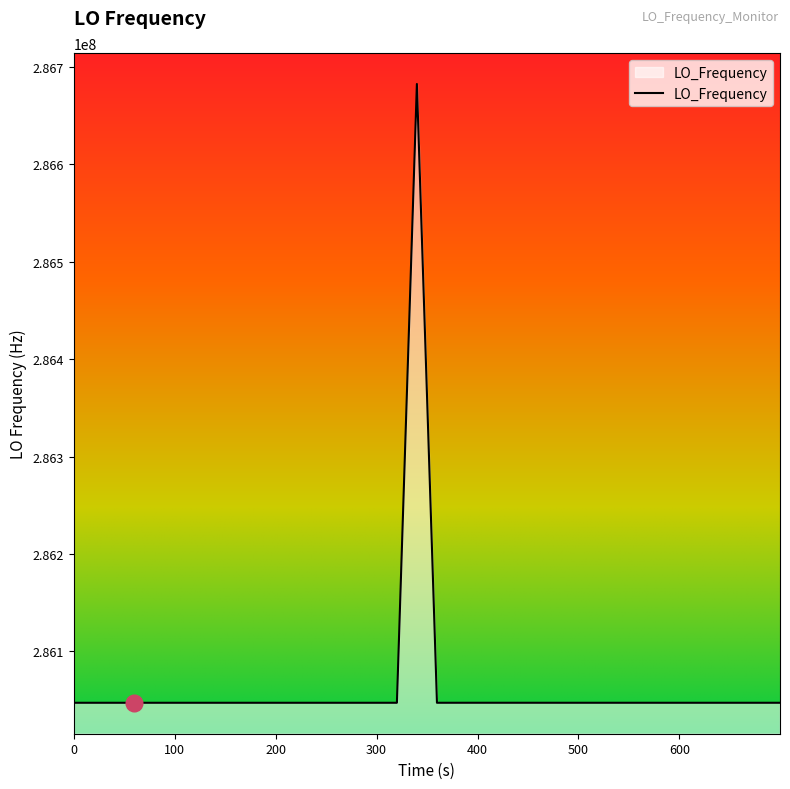

What is the difference between the maximum and minimum values?

635708.3